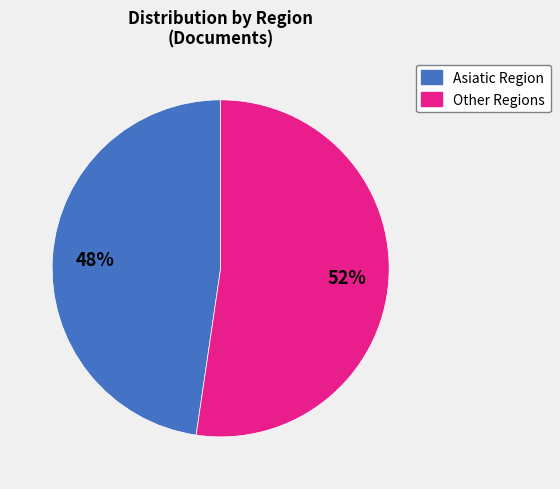

Is there any slice that represents more than half of the pie?

Yes